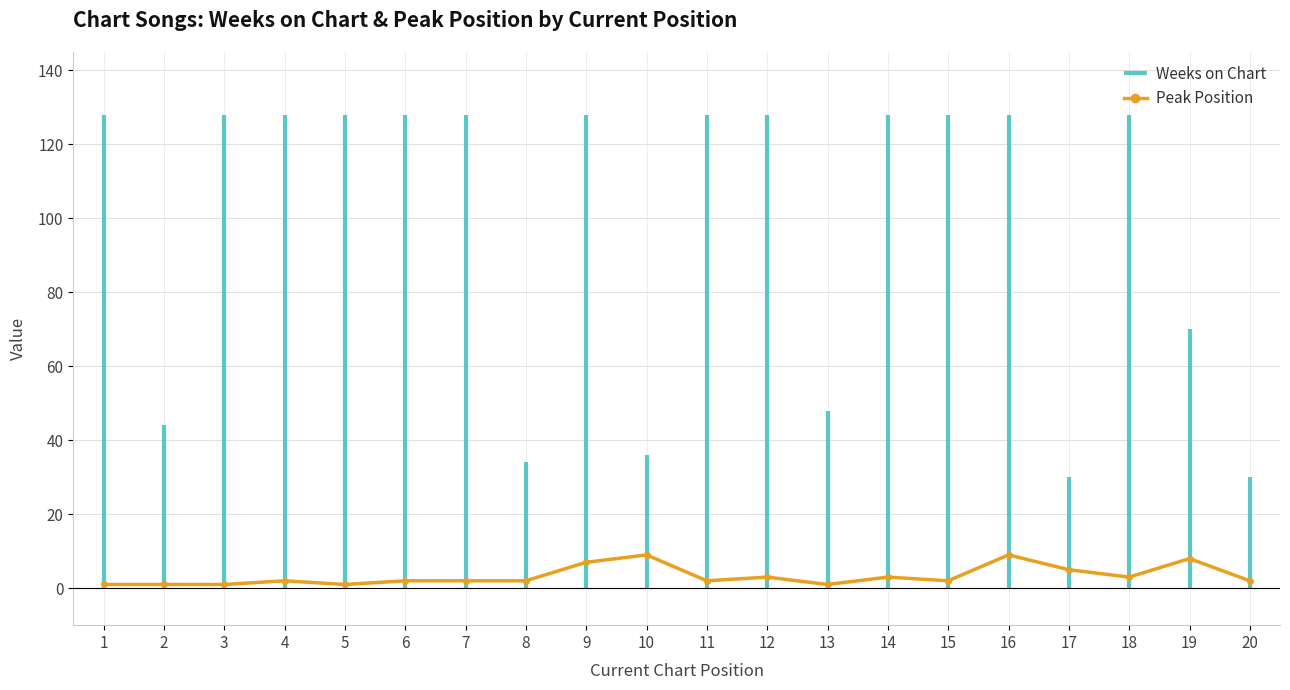

Which label corresponds to the largest value in the chart?

10